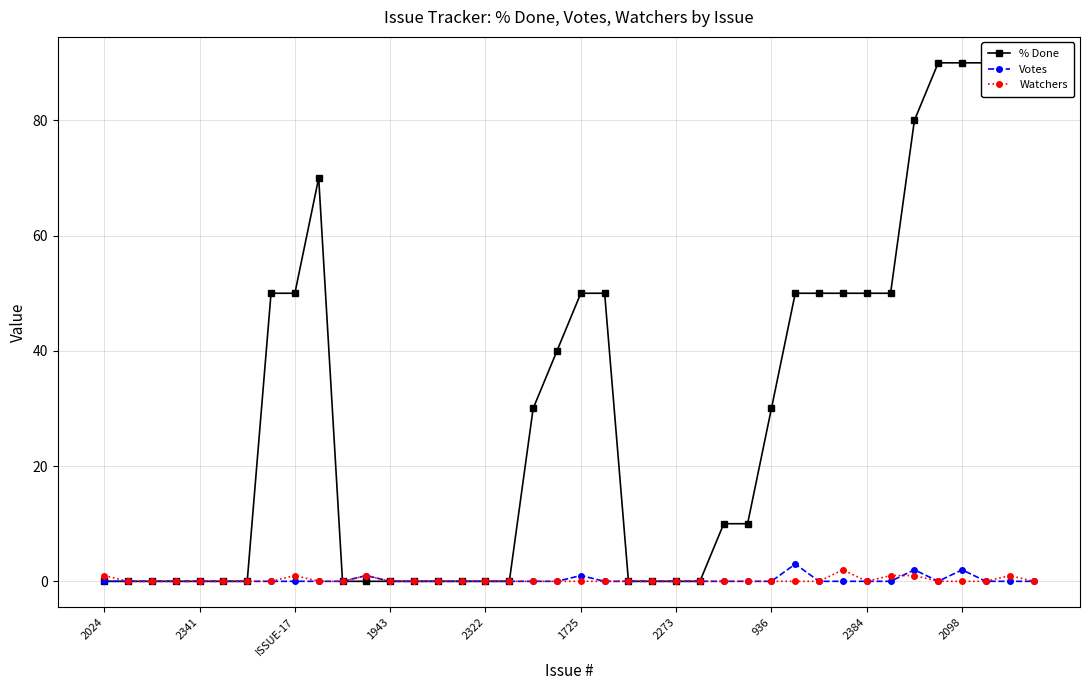

Reading right to left, what are all the values shown in this chart?

% Done: 90	90	90	90	90	80	50	50	50	50	50	30	10	10	0	0	0	0	50	50	40	30	0	0	0	0	0	0	0	0	70	50	50	0	0	0	0	0	0	0
Votes: 0	0	0	2	0	2	0	0	0	0	3	0	0	0	0	0	0	0	0	1	0	0	0	0	0	0	0	0	1	0	0	0	0	0	0	0	0	0	0	0
Watchers: 0	1	0	0	0	1	1	0	2	0	0	0	0	0	0	0	0	0	0	0	0	0	0	0	0	0	0	0	1	0	0	1	0	0	0	0	0	0	0	1